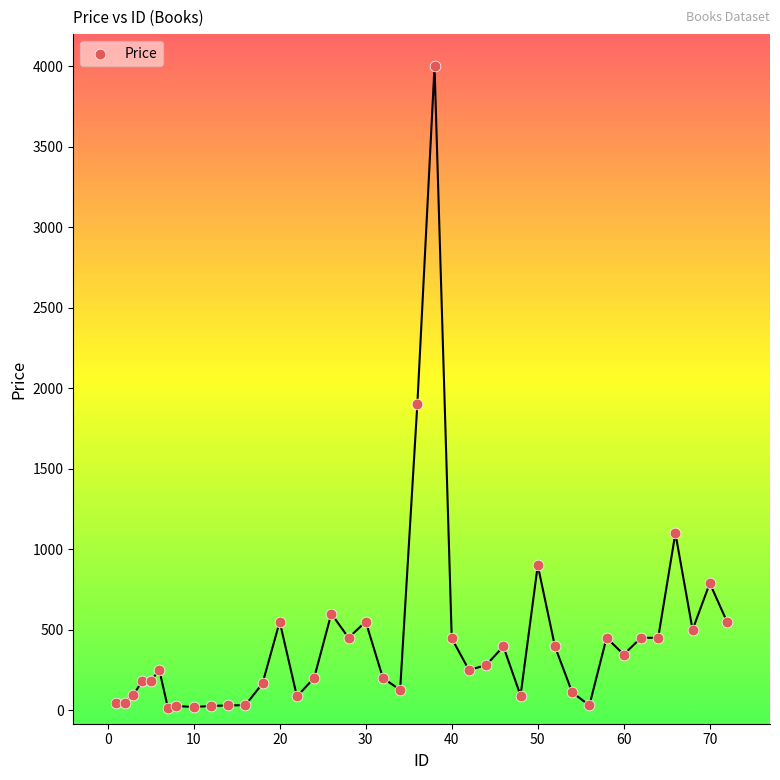

What is the range of Y values (max minus min)?

3985